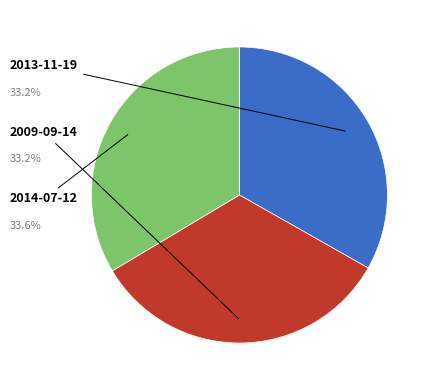

Is there a majority slice in this chart?

No